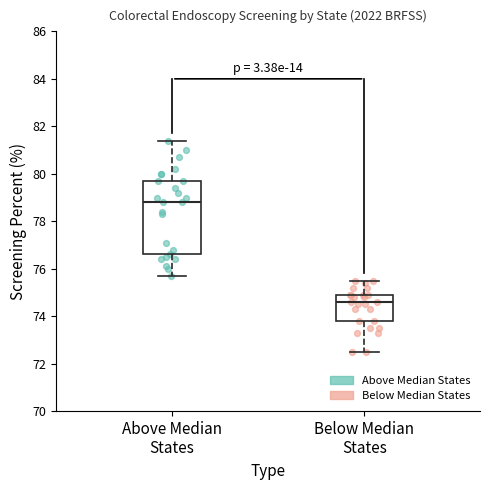

Reading left to right, read every box against the y-axis: the position of its median line, the range the box covers, and the ends of its whiskers. The values are not printed on the chart, so give them approximately, as read against the axis.

Above Median States: median 78.8, box 76.6 to 79.8, whiskers 75.8 to 81.4
Below Median States: median 74.6, box 73.8 to 75.0, whiskers 72.6 to 75.6